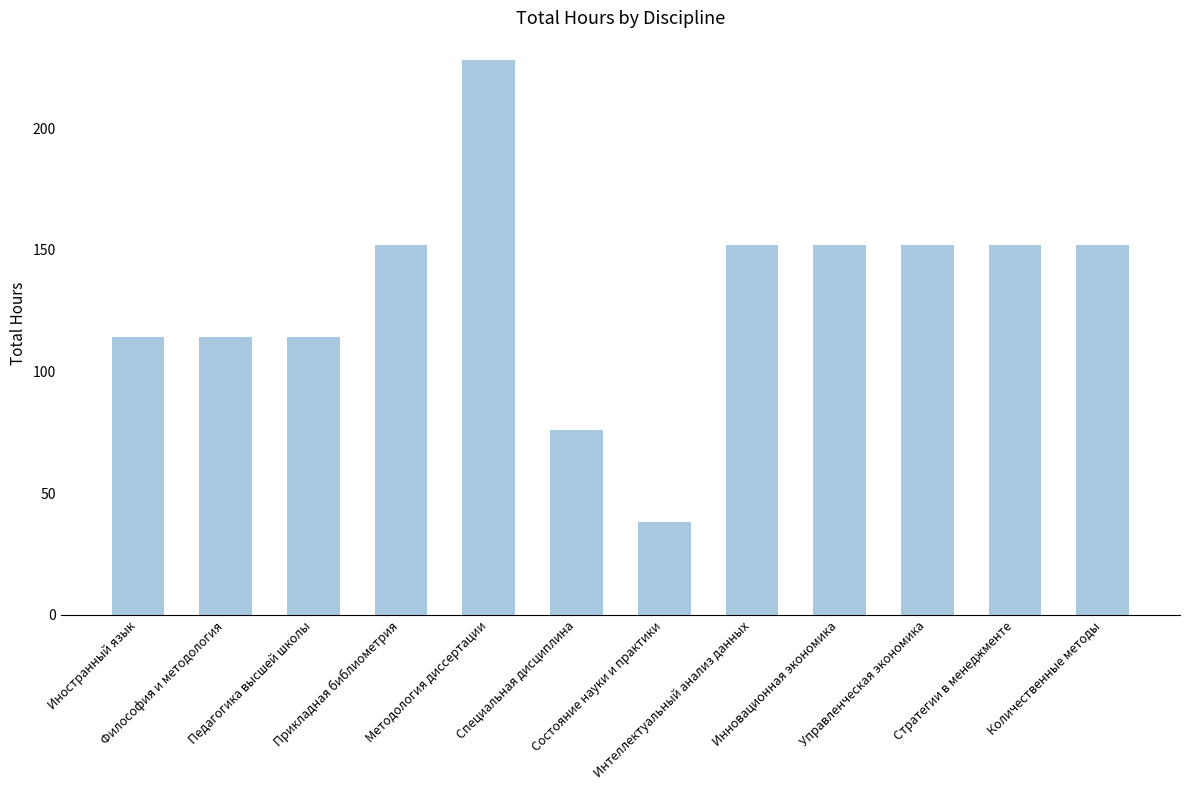

What is the difference between the second highest and minimum values?

114